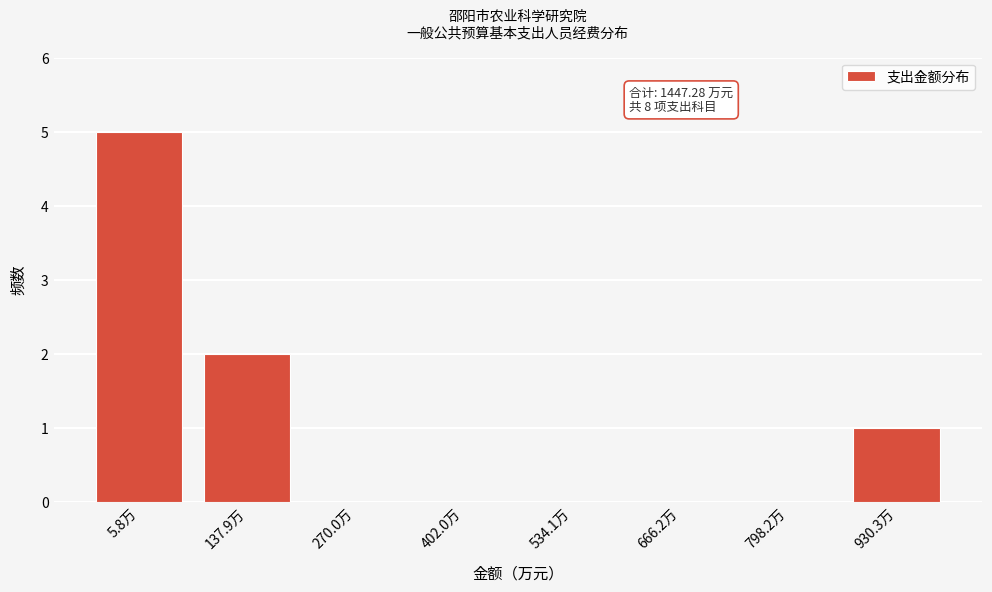

Reading left to right, extract all data points from this chart.

5.8万=5	137.9万=2	270.0万=0	402.0万=0	534.1万=0	666.2万=0	798.2万=0	930.3万=1